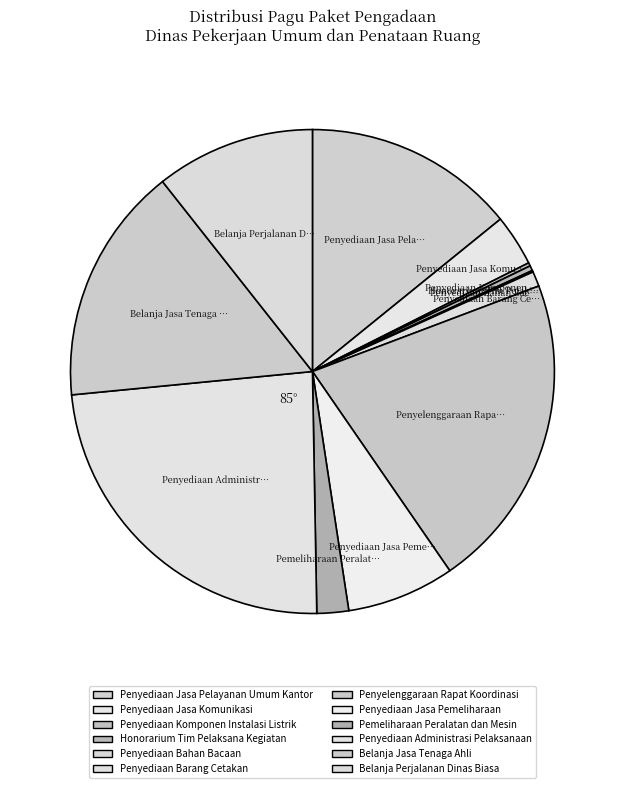

What is the smallest slice in the pie chart?

Penyediaan Bahan Bacaan